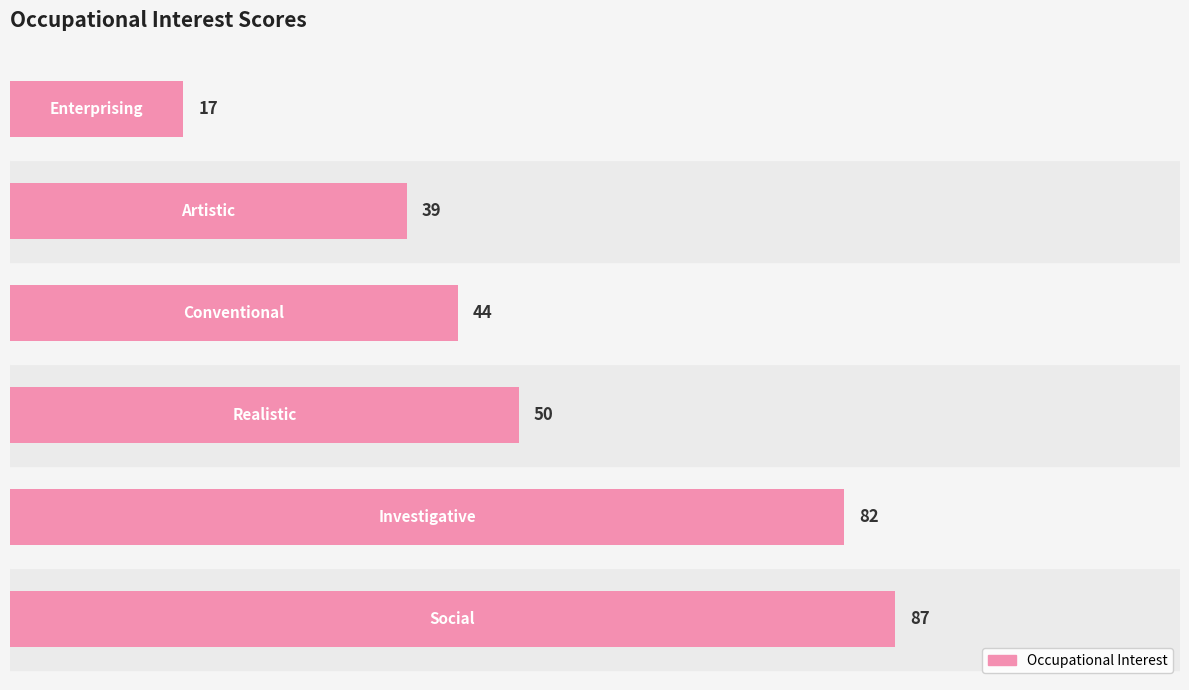

Count the number of categories in the chart.

6